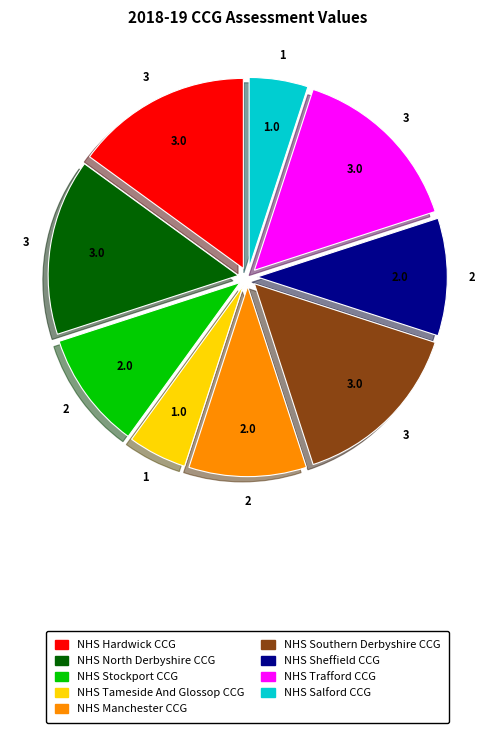

Combined, do NHS North Derbyshire CCG and NHS Tameside And Glossop CCG account for over 50%?

No